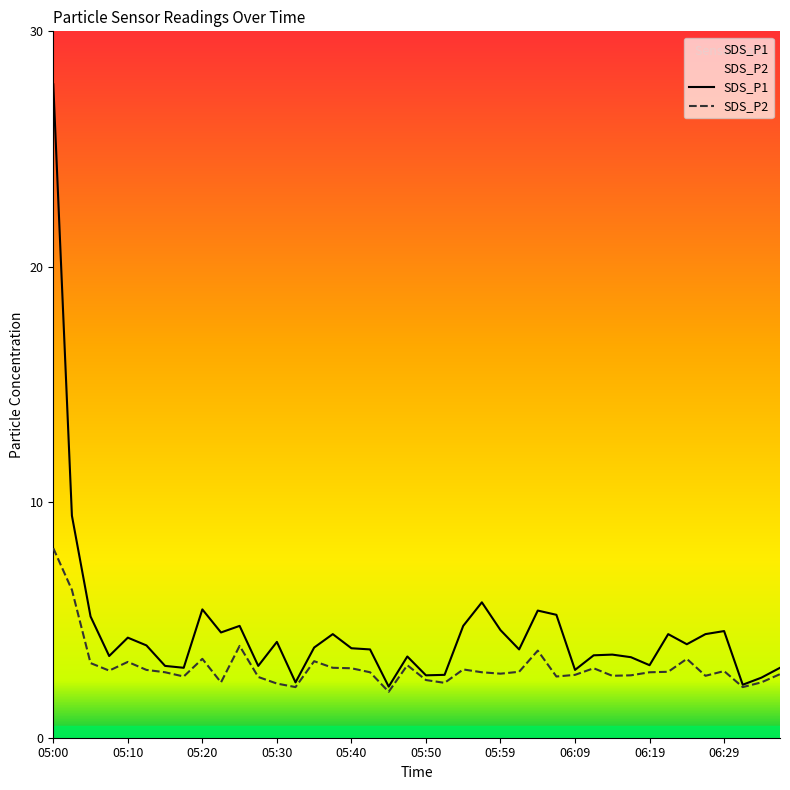

Count the number of categories in the chart.

40